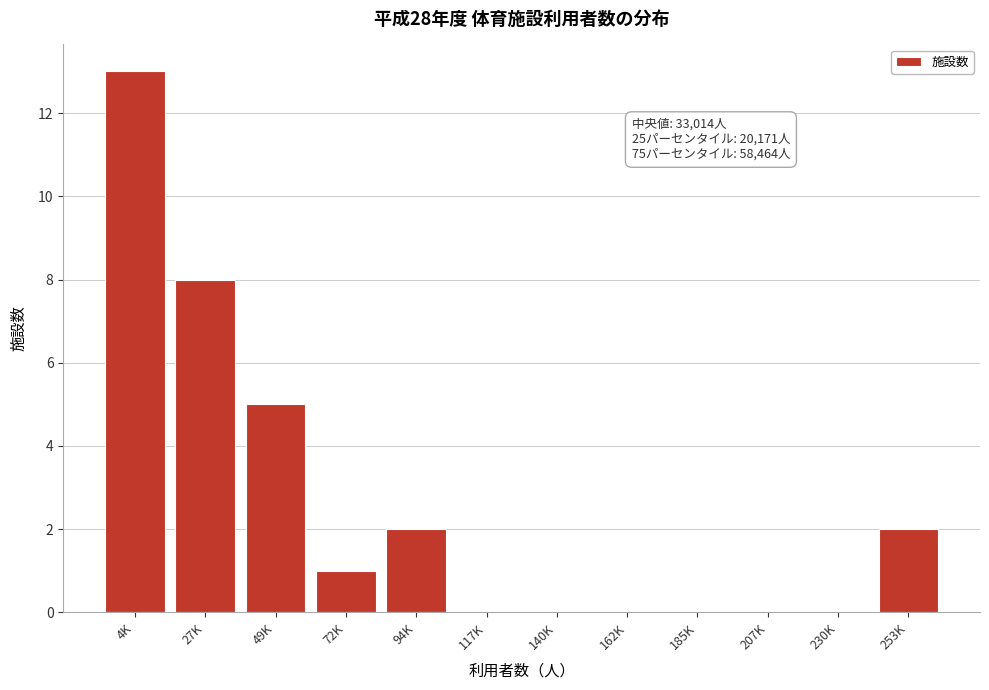

Reading right to left, what are all the values shown in this chart?

253K=2	230K=0	207K=0	185K=0	162K=0	140K=0	117K=0	94K=2	72K=1	49K=5	27K=8	4K=13